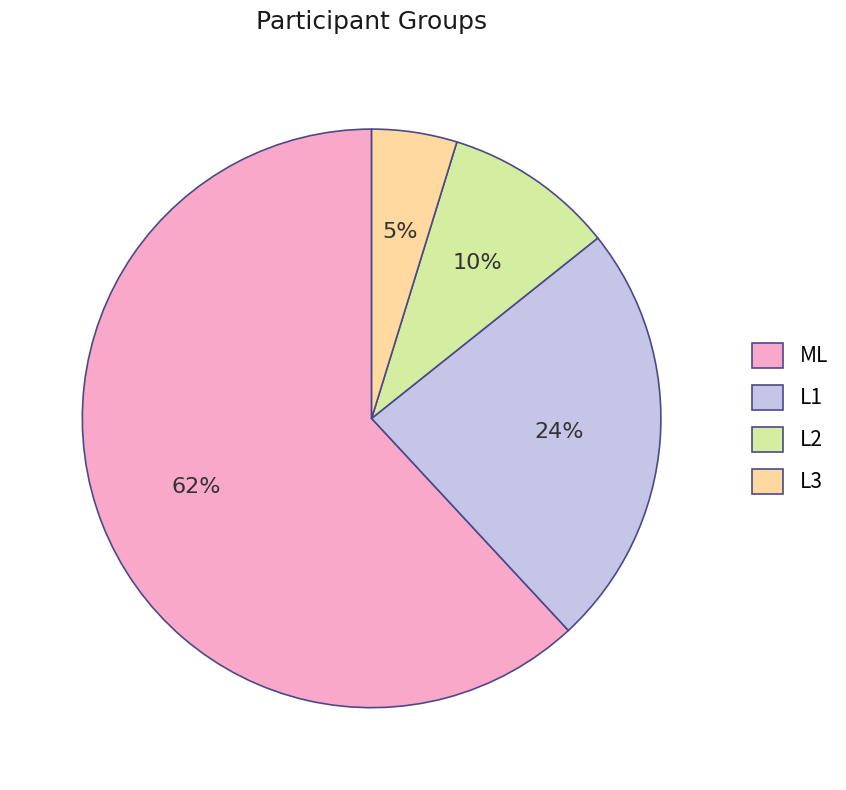

How many slices are in this pie chart?

4